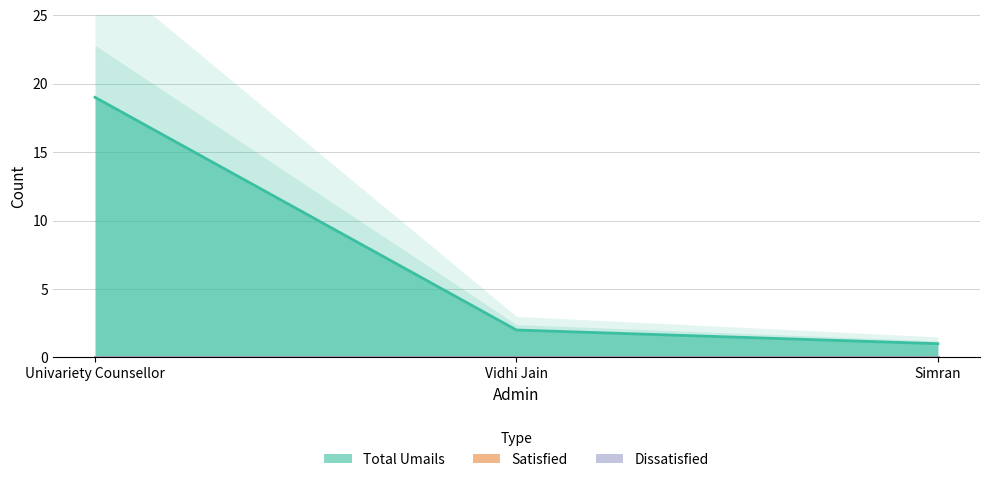

At which category is the sum across all series the highest?

Univariety Counsellor